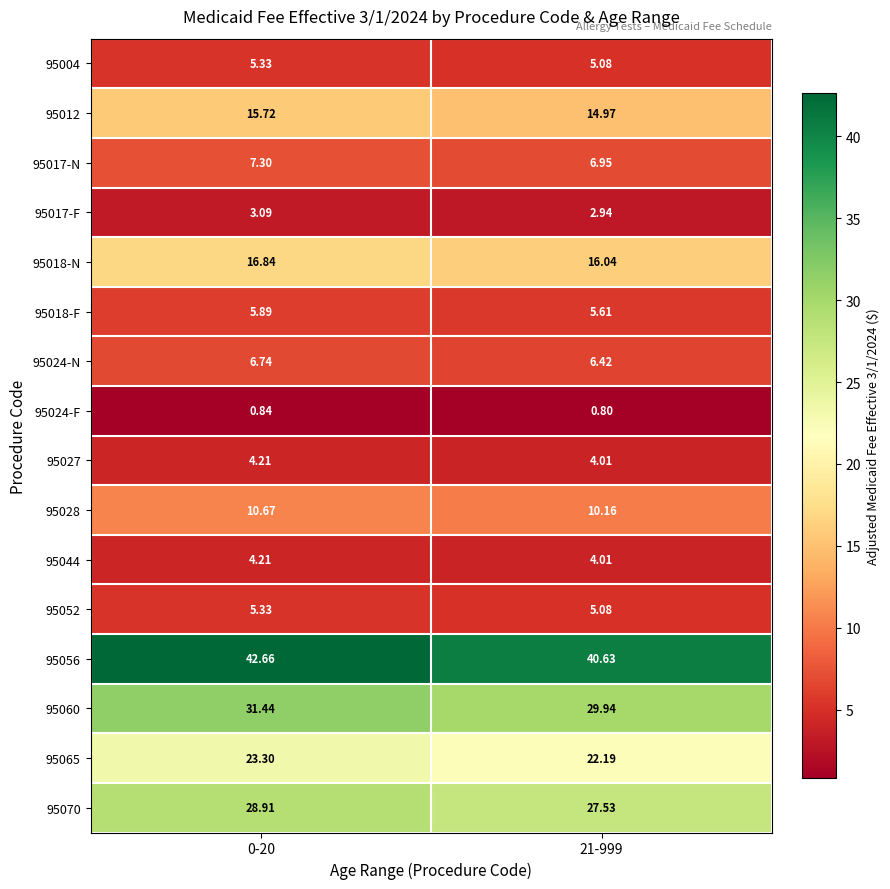

Between 0-20 and 21-999, which series saw the biggest shift?

95056